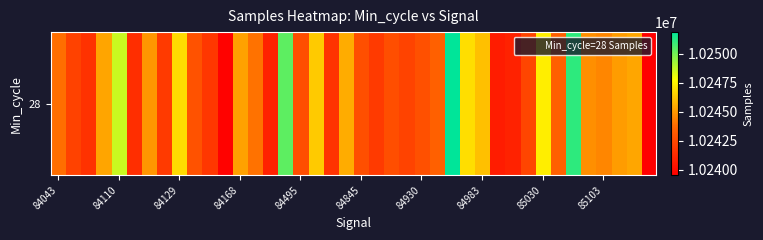

What is the maximum value shown in the chart?

10251870